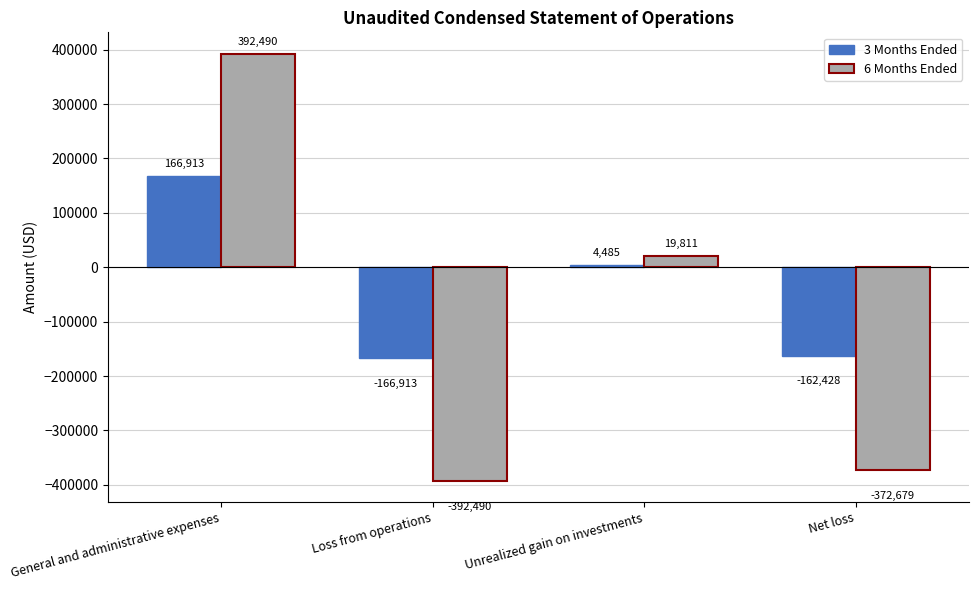

What is the value of the 6 Months Ended bar at the 2nd from the left?

-392490